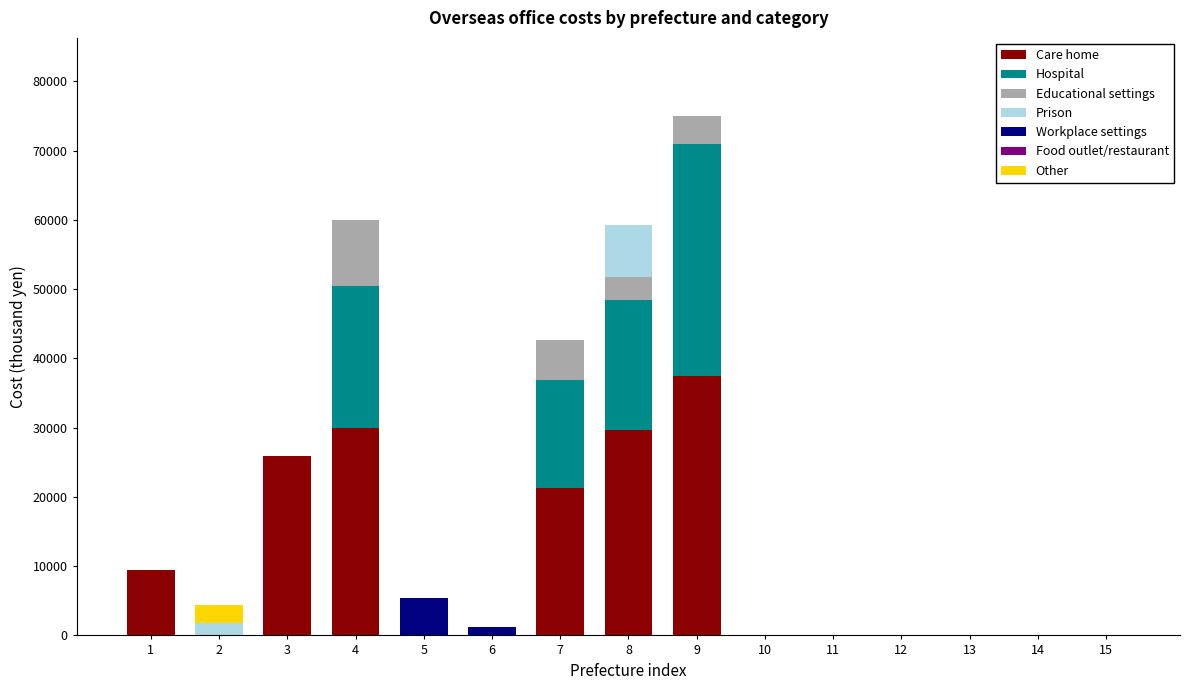

At which category is the sum across all series the highest?

9